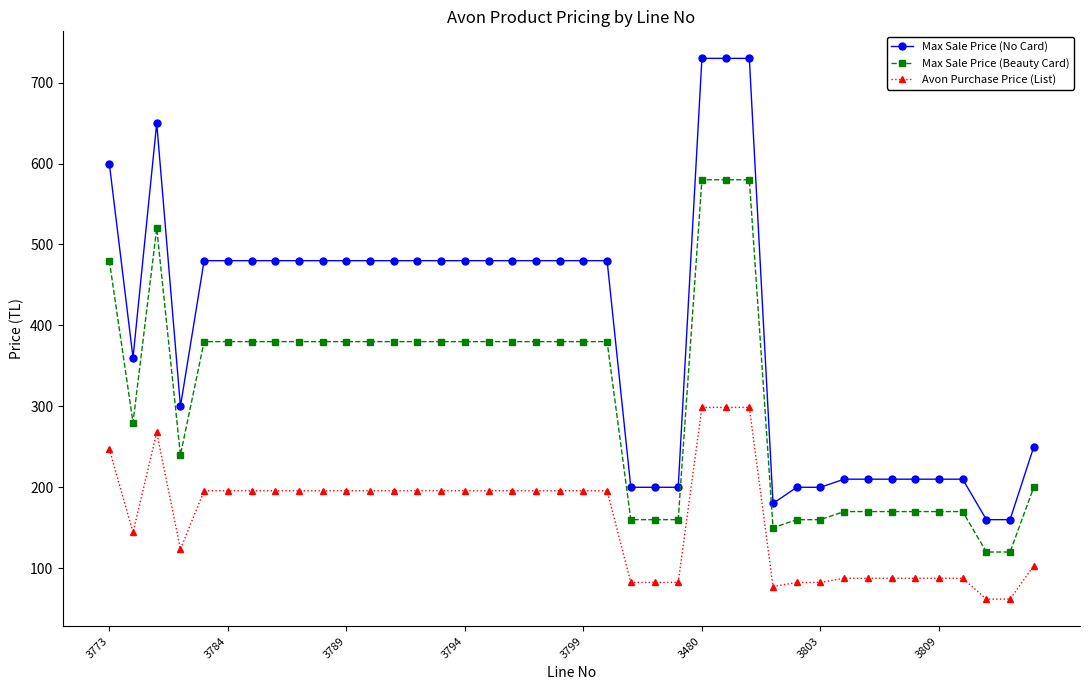

True or false: Max Sale Price (No Card) and Avon Purchase Price (List) intersect in this chart.

False